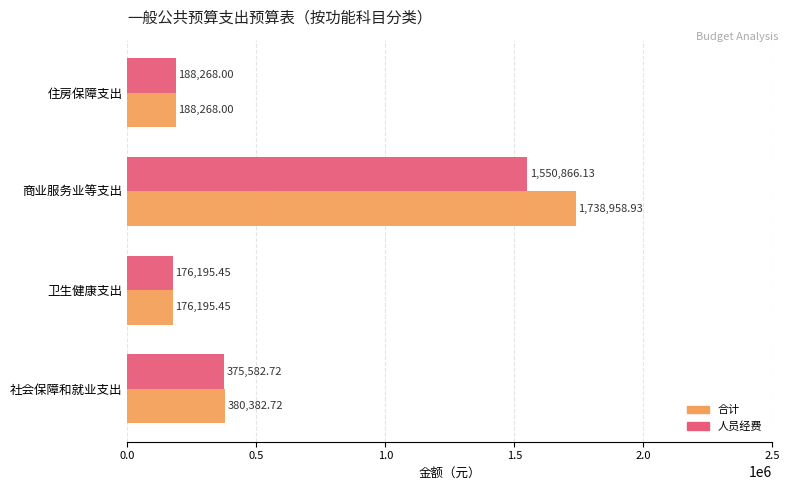

Rank the categories by 人员经费 value from highest to lowest.

商业服务业等支出, 社会保障和就业支出, 住房保障支出, 卫生健康支出